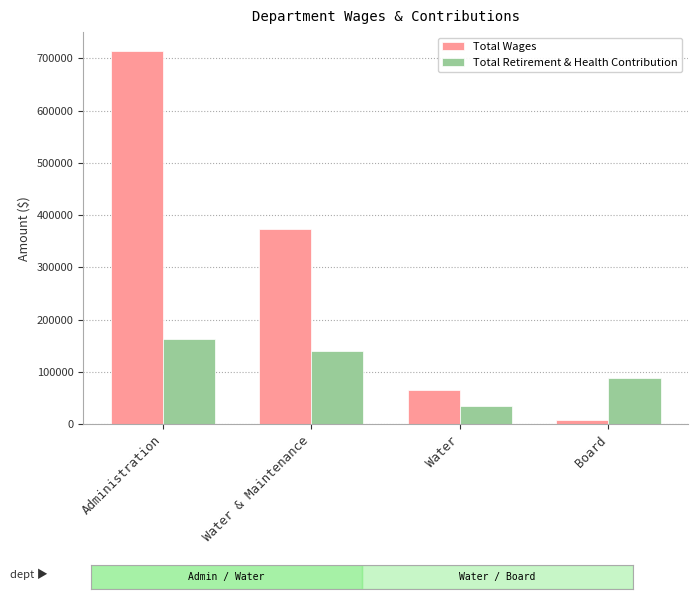

What is the label of the 4th bar from the right?

Administration